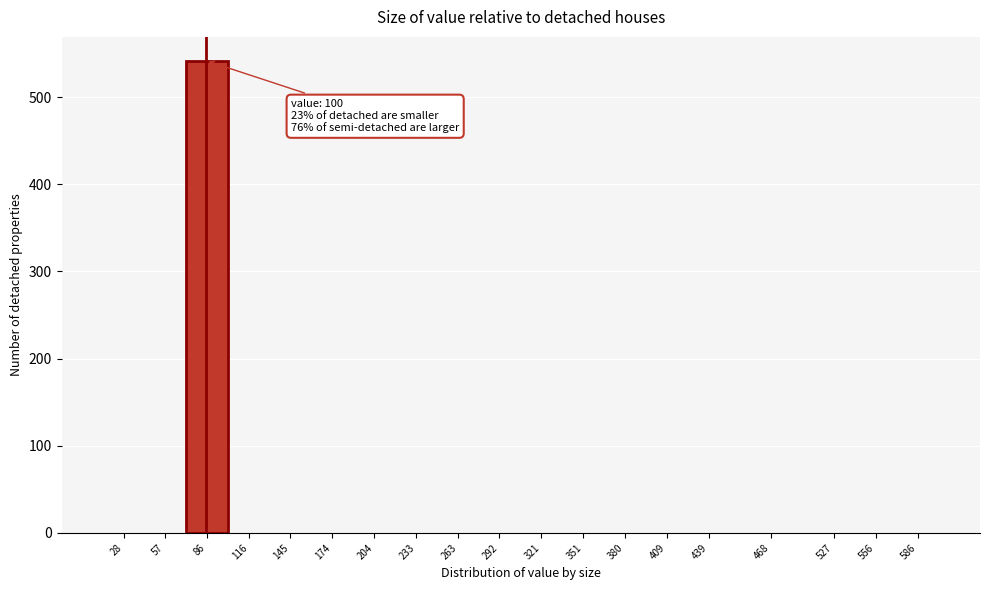

Reading left to right, extract all data points from this chart.

28=0	57=0	86=542	116=0	145=0	174=0	204=0	233=0	263=0	292=0	321=0	351=0	380=0	409=0	439=0	468=0	527=0	556=0	586=0